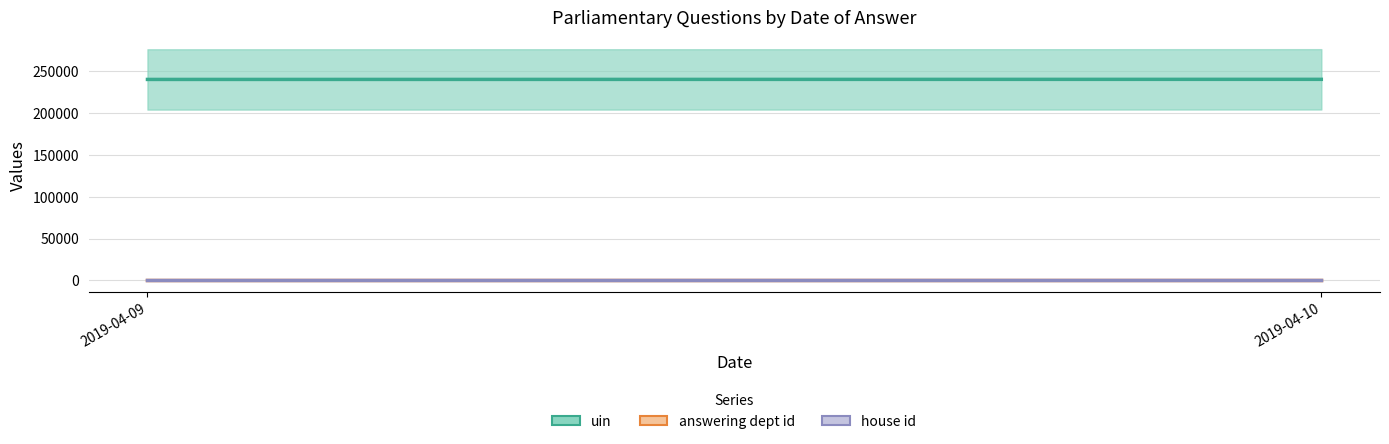

Is the value of house id at 2019-04-09 greater than the value of answering dept id at 2019-04-09?

No